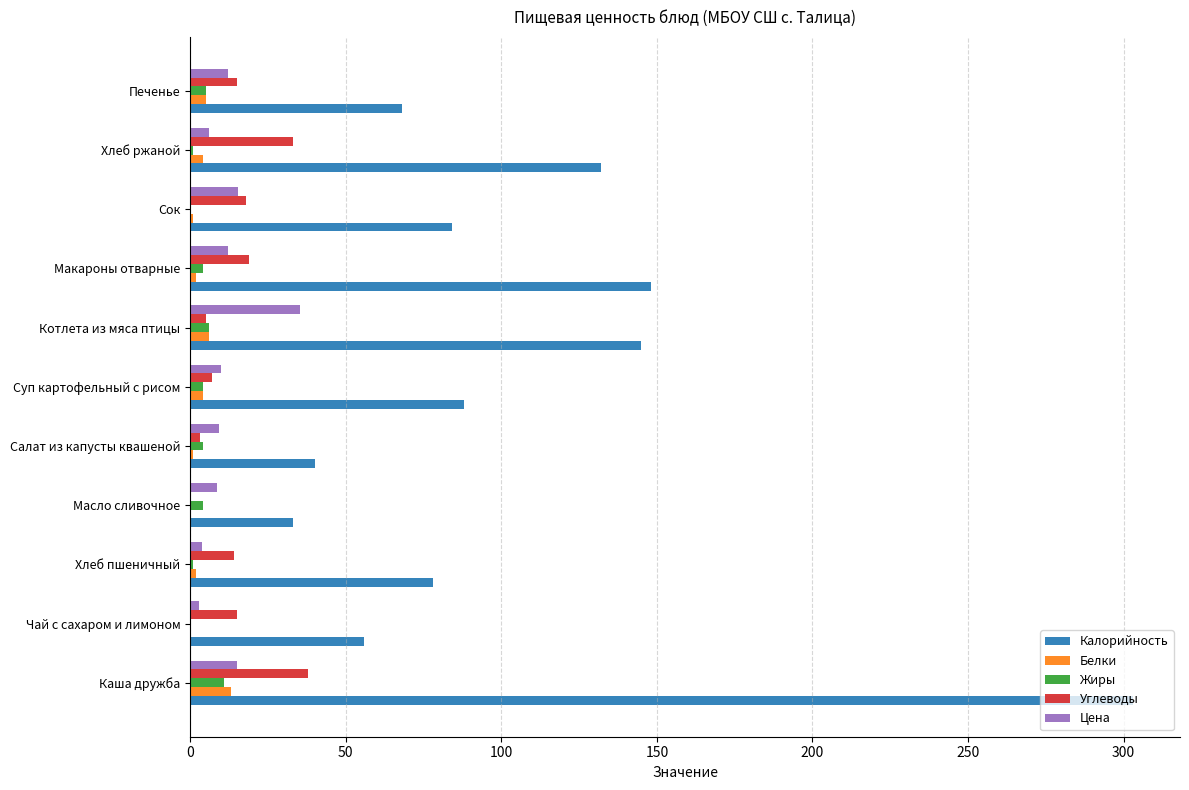

What is the maximum value shown in the chart?

303.0